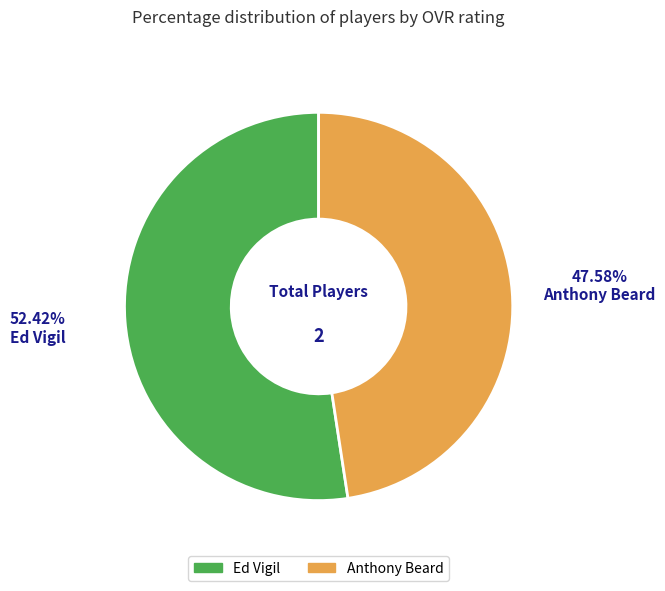

Rank the categories by value from lowest to highest.

Anthony Beard, Ed Vigil